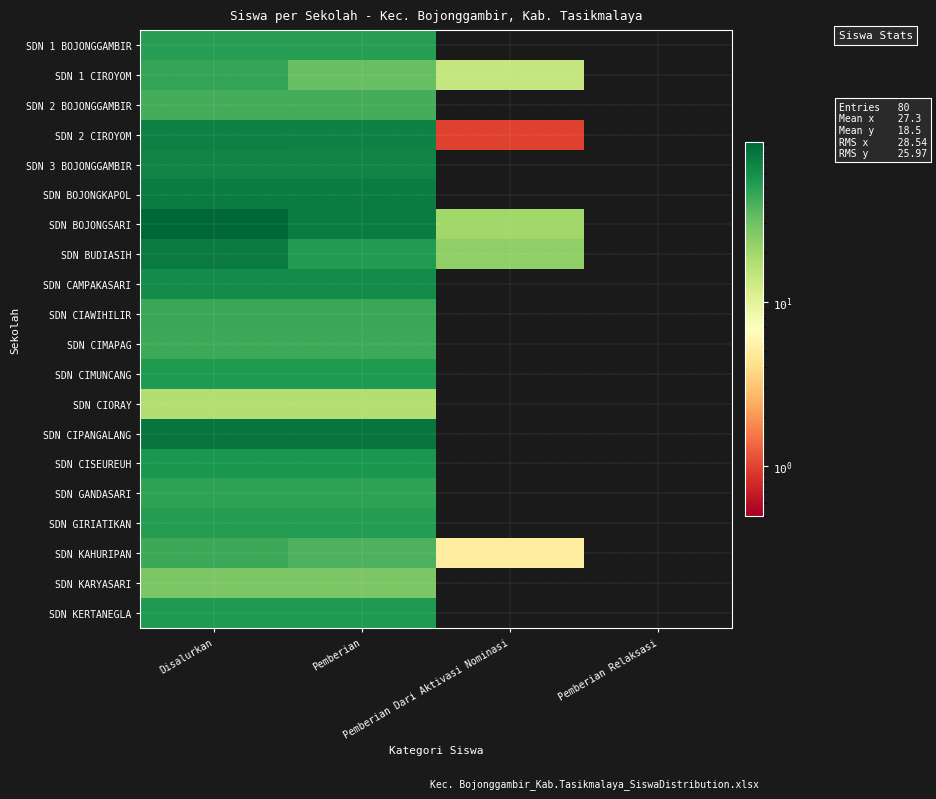

Which has a higher value, Pemberian or Pemberian Dari Aktivasi Nominasi?

Pemberian